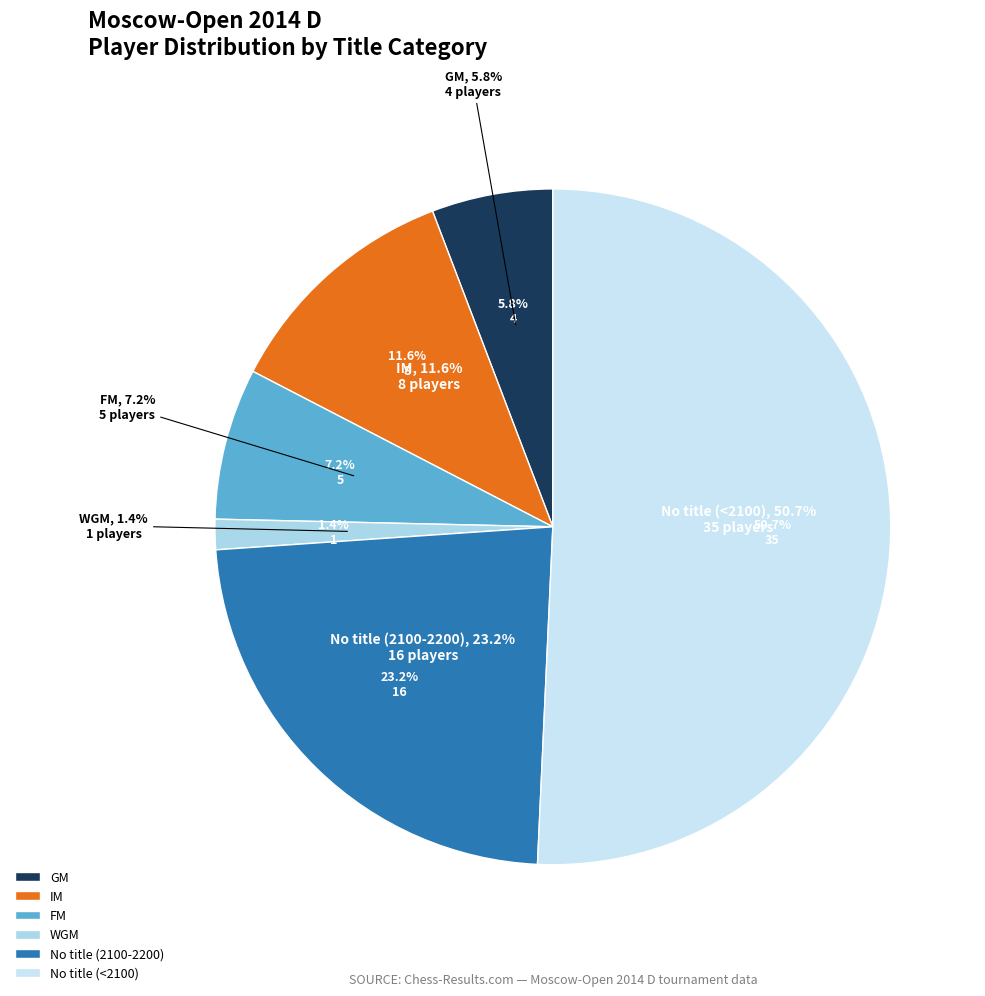

What percentage do GM and ? together represent?

5.7%